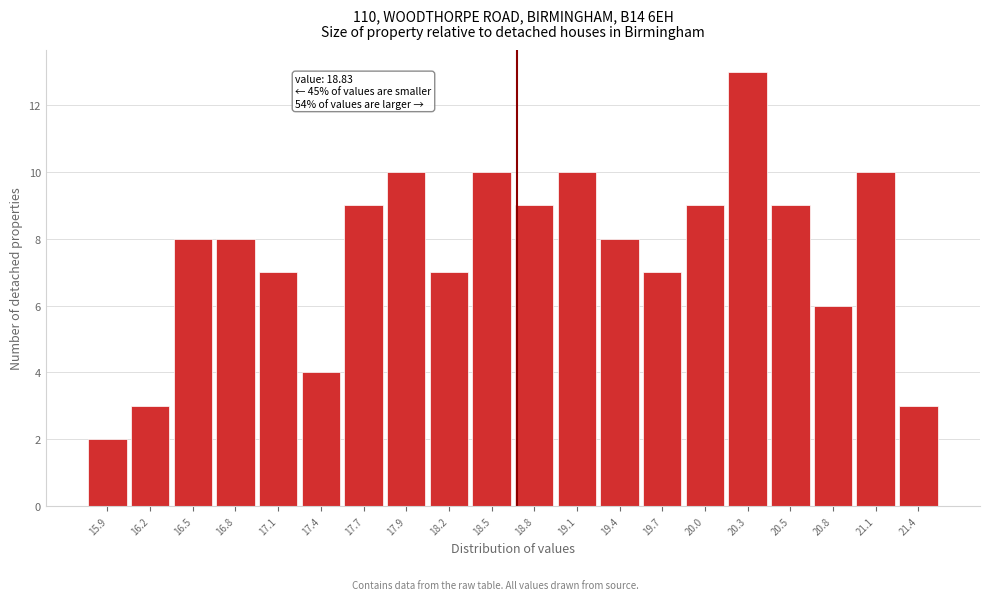

Reading left to right, what are all the values shown in this chart?

15.9=2	16.2=3	16.5=8	16.8=8	17.1=7	17.4=4	17.7=9	17.9=10	18.2=7	18.5=10	18.8=9	19.1=10	19.4=8	19.7=7	20.0=9	20.3=13	20.5=9	20.8=6	21.1=10	21.4=3